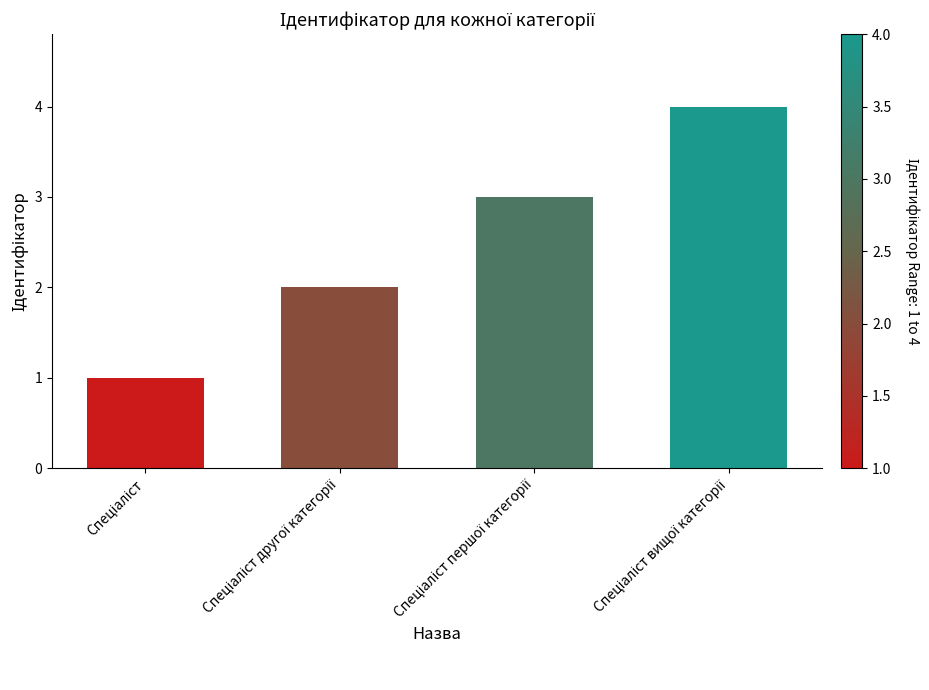

What is the sum of all values?

10